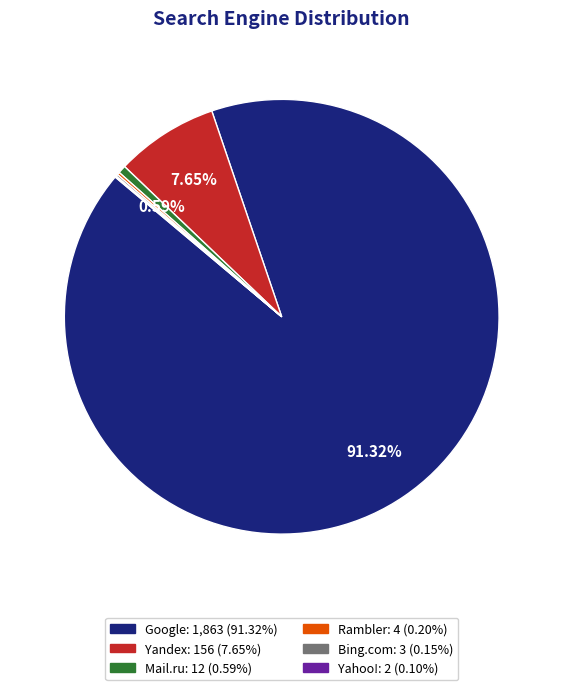

Is there a majority slice in this chart?

Yes